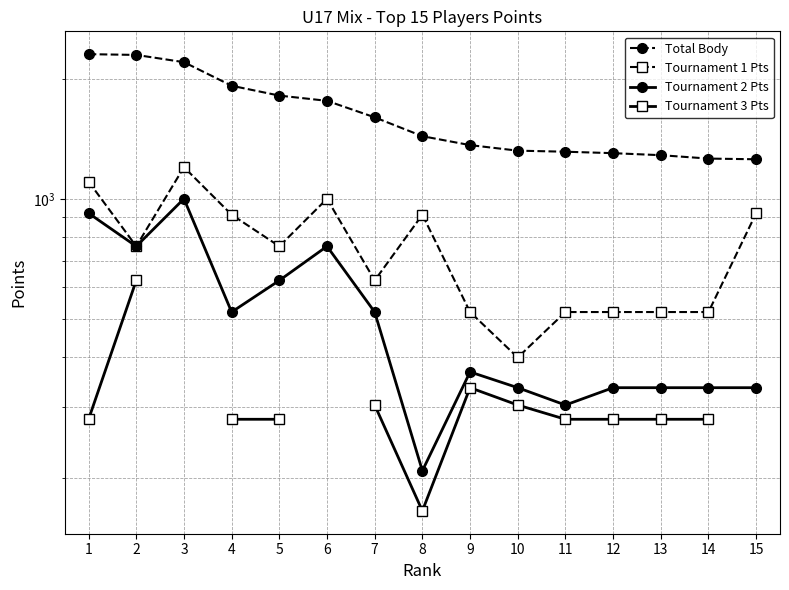

Is the value of Tournament 1 Pts at 14 greater than the value of Total Body at 2?

No